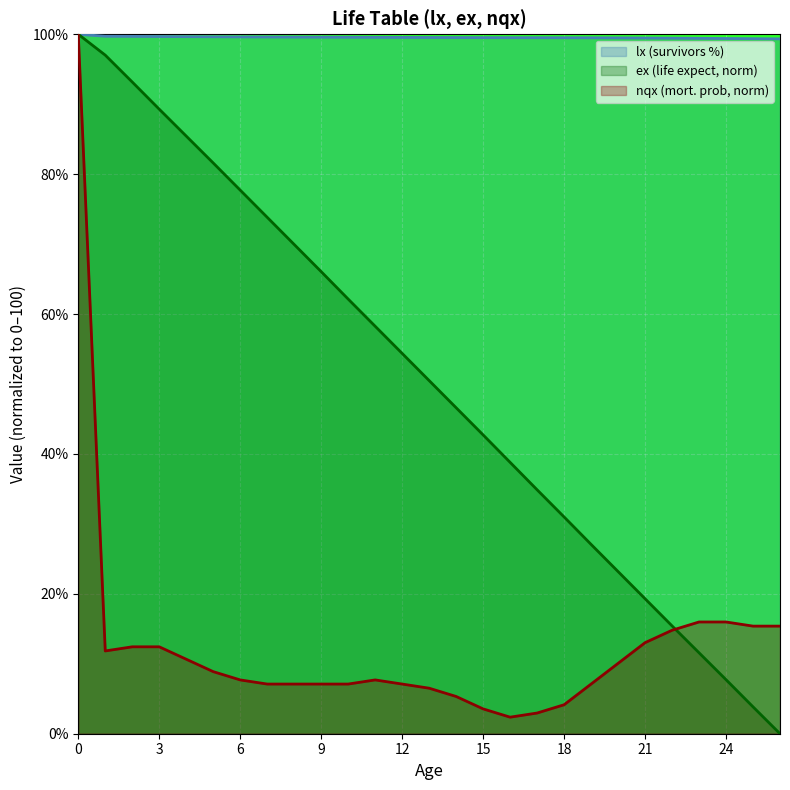

List the labels in order of value, largest first.

0, 1, 2, 3, 4, 5, 6, 7, 8, 9, 10, 11, 12, 13, 14, 15, 16, 17, 18, 19, 20, 21, 22, 23, 24, 25, 26